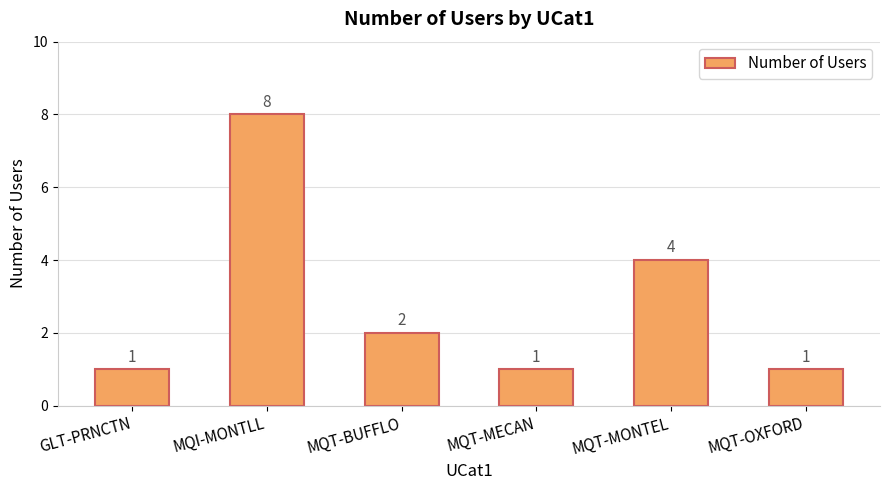

Which category has the highest value across all series?

MQI-MONTLL